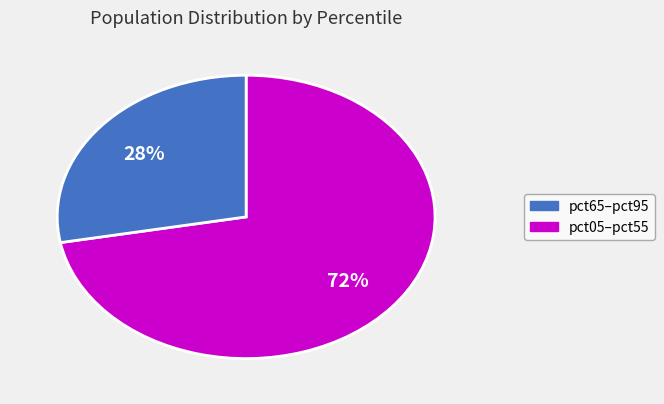

Is there a majority slice in this chart?

Yes